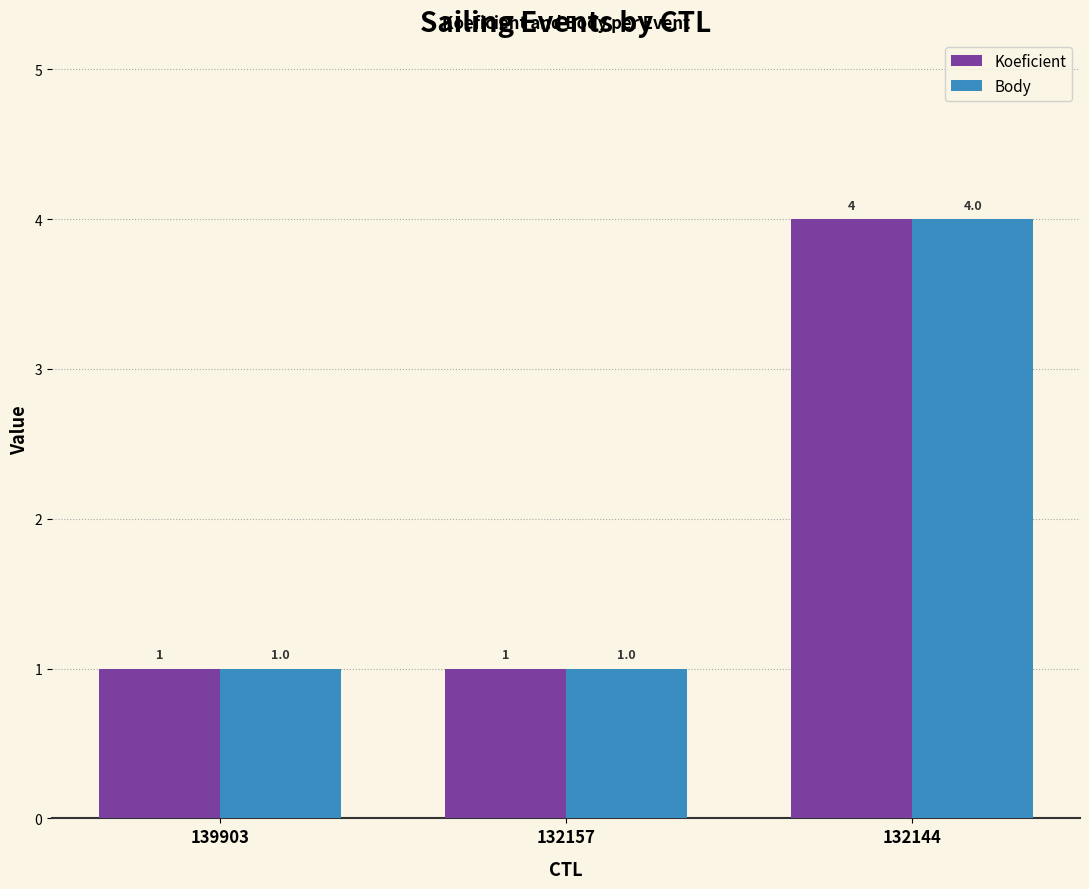

What is the smallest value displayed?

1